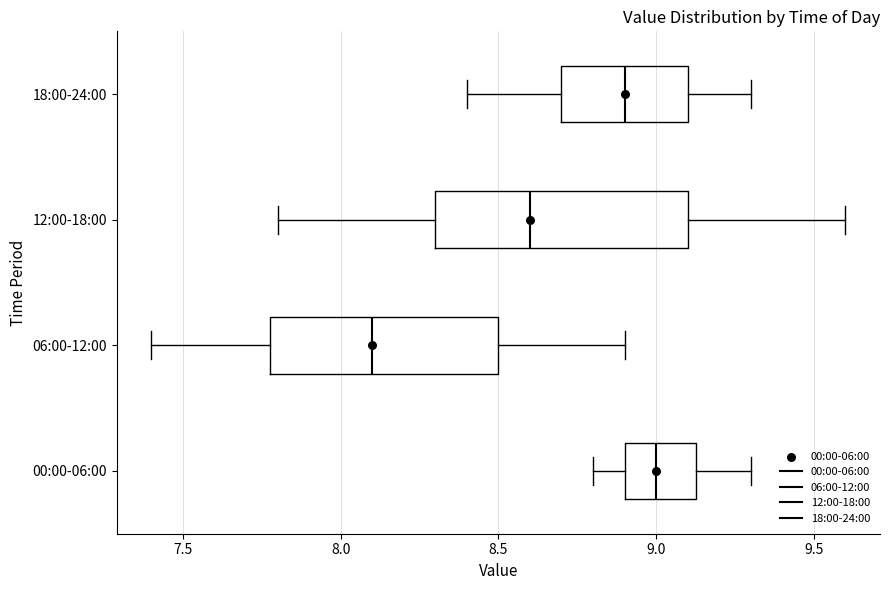

Which box is the widest, from its left edge to its right edge?

12:00-18:00